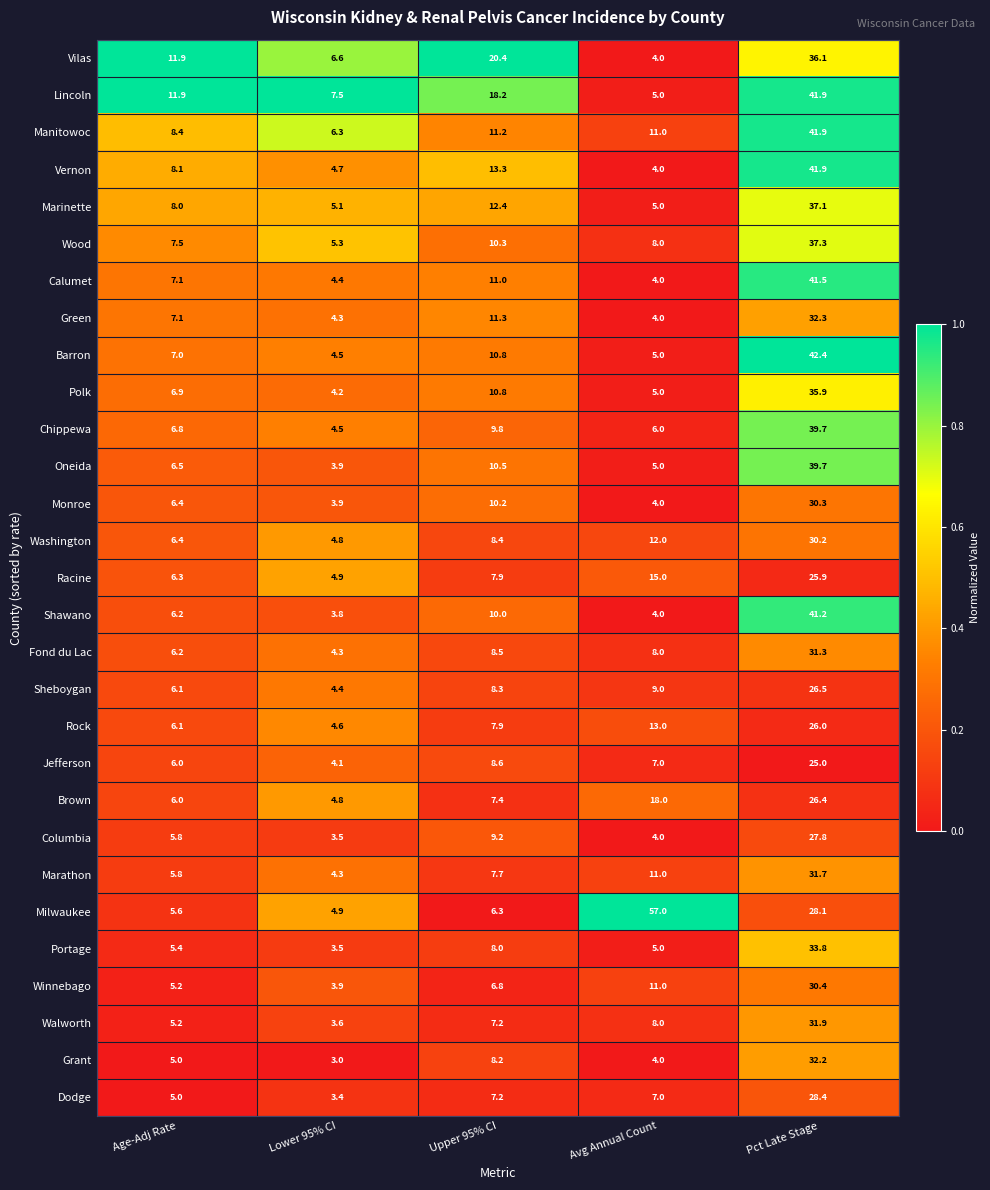

Which series has the largest range (max minus min)?

Milwaukee